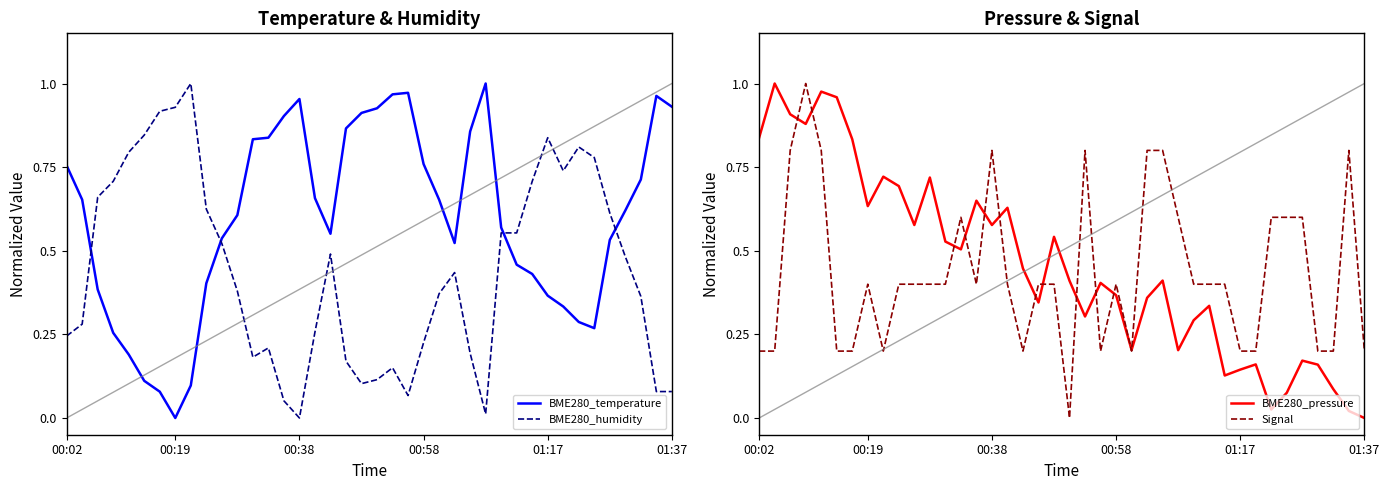

Does the chart display data point markers on the line(s)?

No